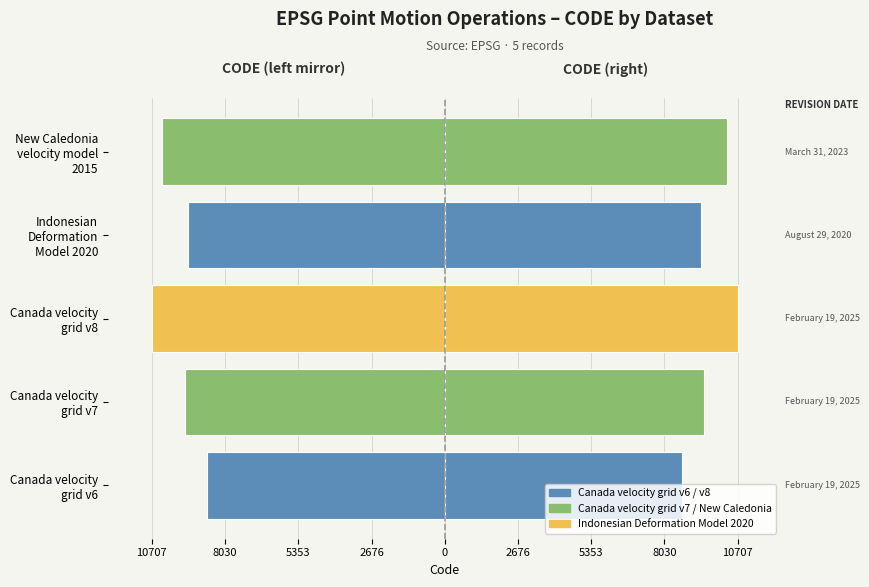

At Canada velocity grid v6, list the series in order from smallest to largest.

CODE (mirrored left), CODE